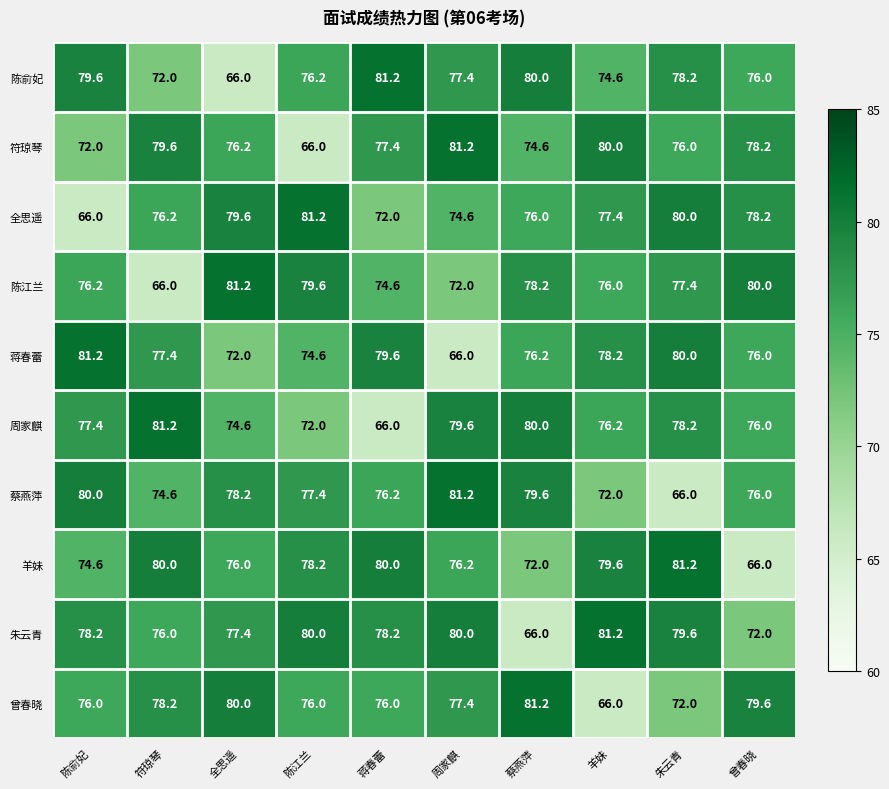

What value does the 陈俞妃 series have at 羊妹?

74.6